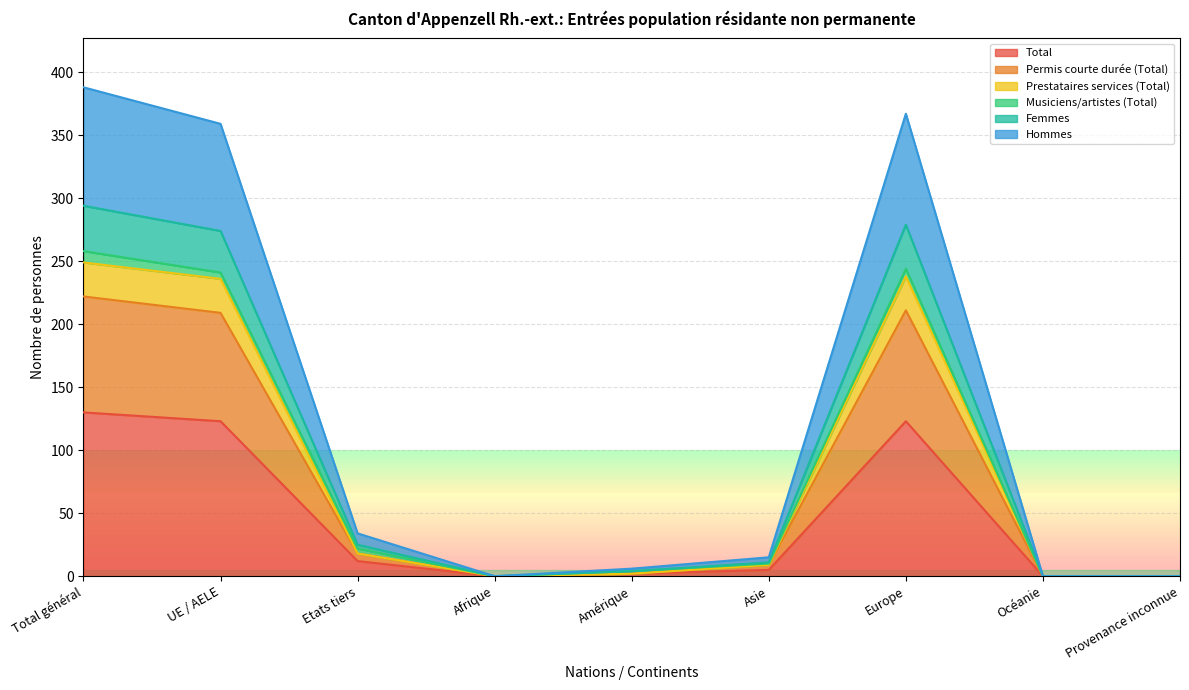

Is it true that Total equals 54 at Océanie?

False